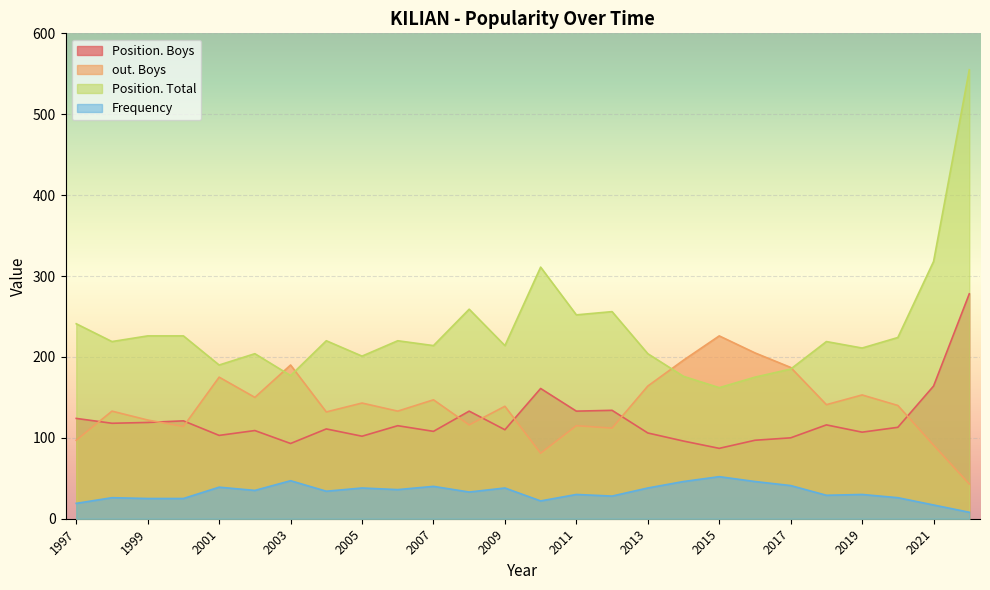

What is the total value across all series at 2013?

512